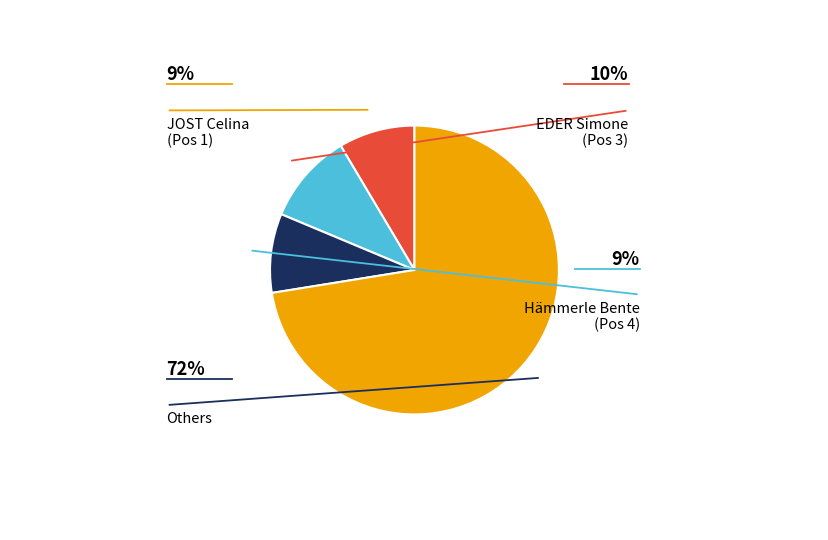

How many slices are in this pie chart?

4